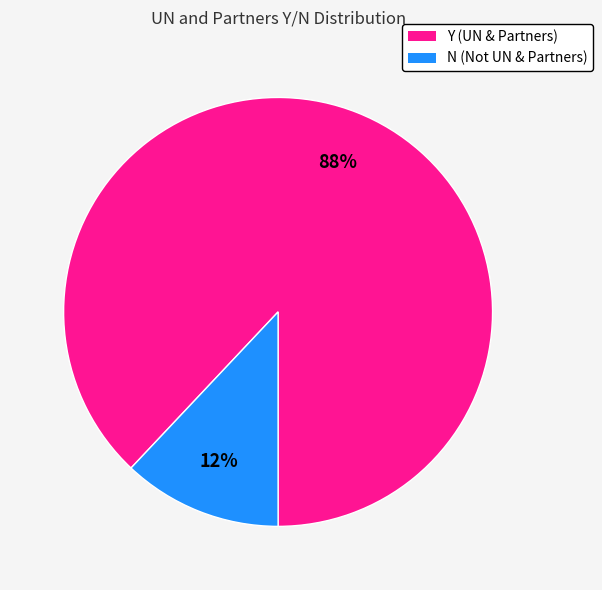

Combined, do N and Y account for over 50%?

Yes